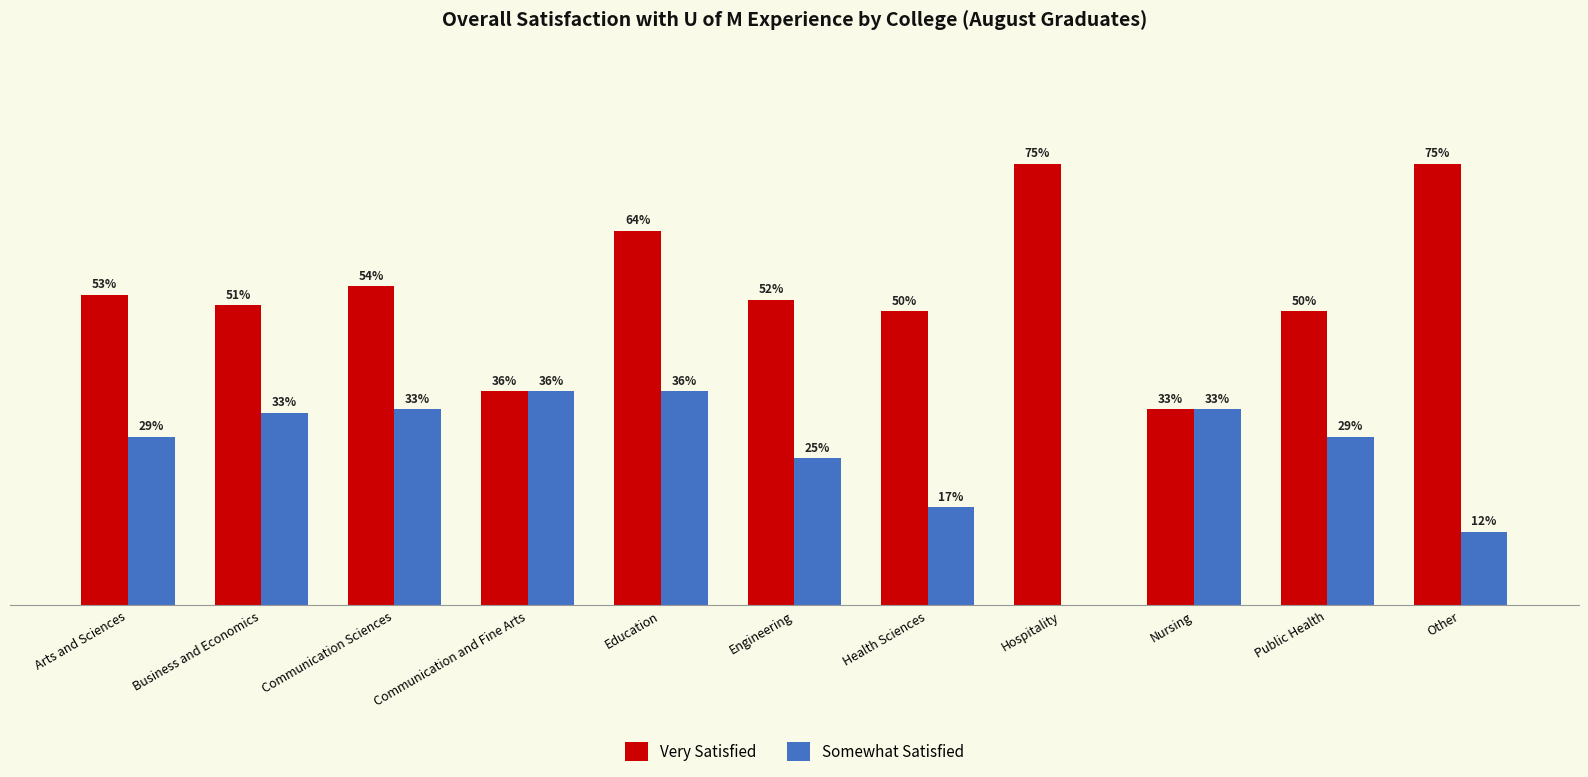

The Very Satisfied series shows 22.4 at Hospitality. True or false?

False